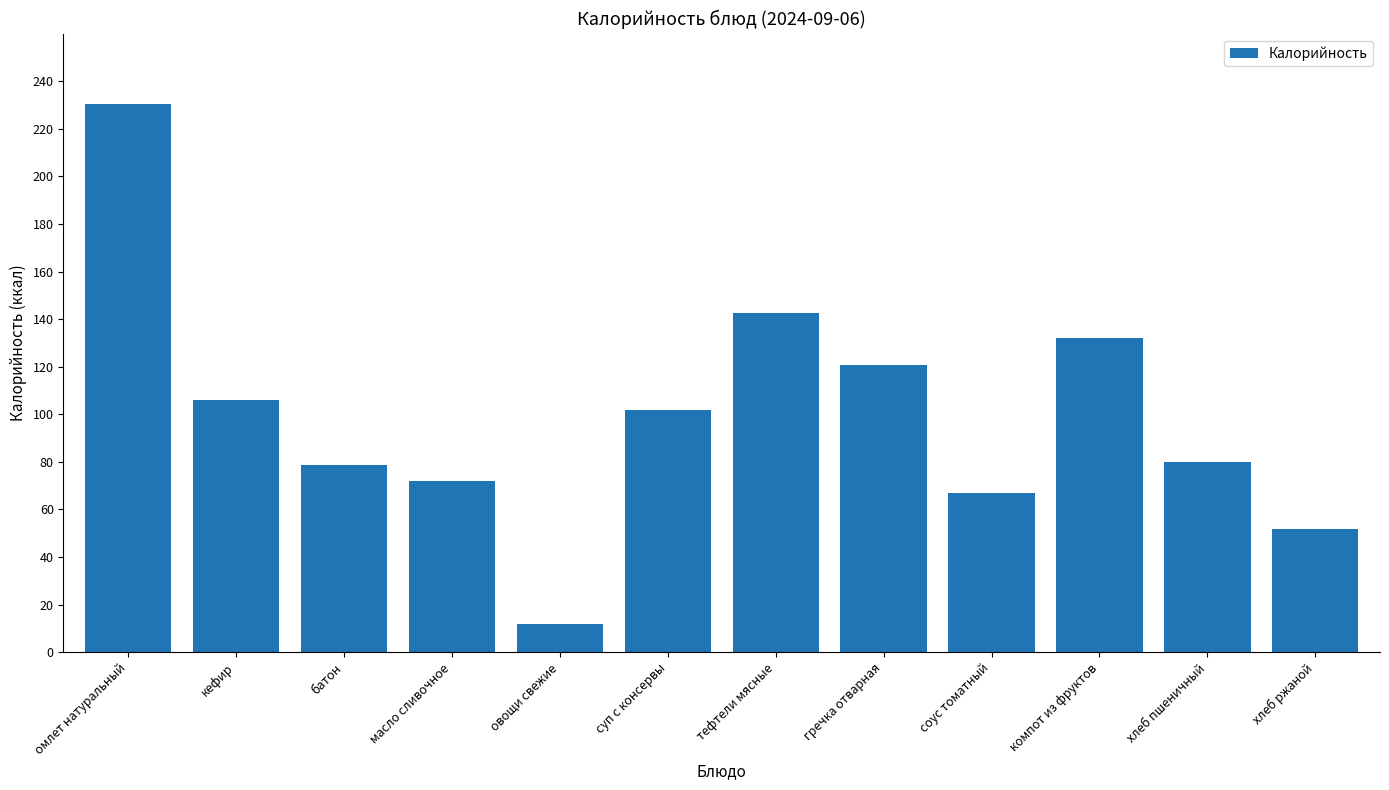

The chart shows a value of 23.1 at кефир. True or false?

False